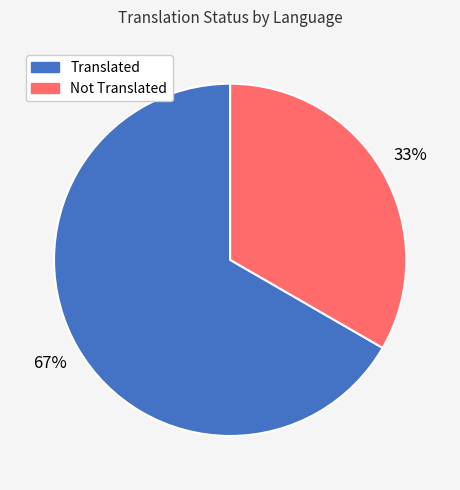

To the nearest percent, what is the combined percentage of Not Translated and Translated?

100%